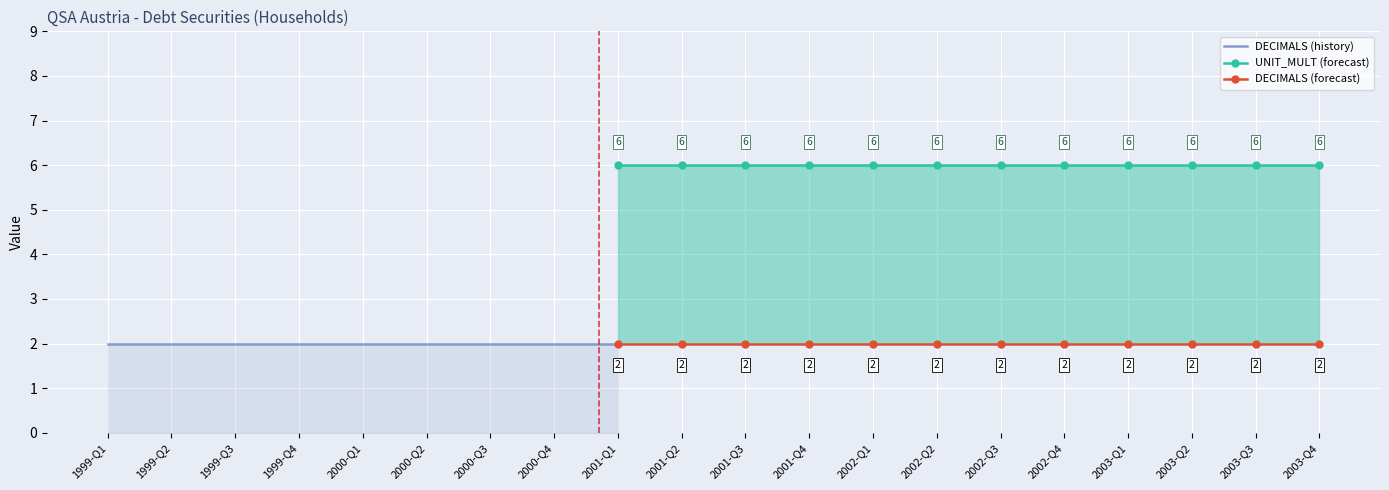

What is the value of the UNIT_MULT point at the 10th from the left?

6